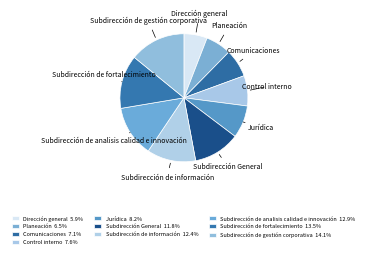

Which slice is the smallest?

Dirección general